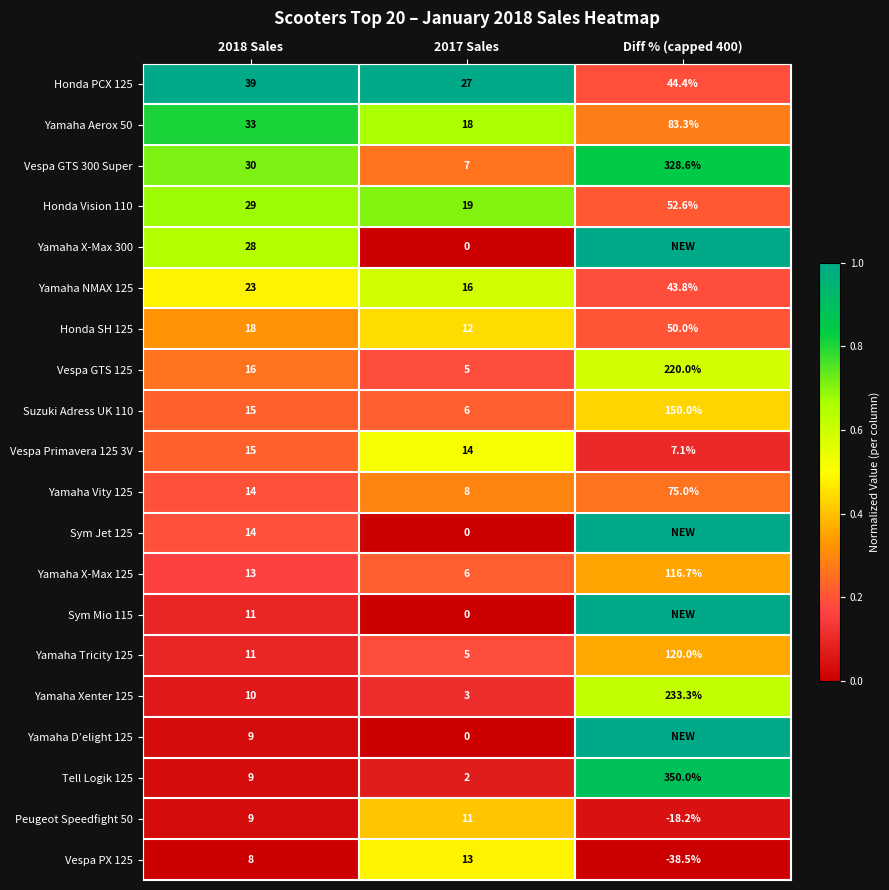

Where is Yamaha NMAX 125 nearest to the value 29?

2018 Sales